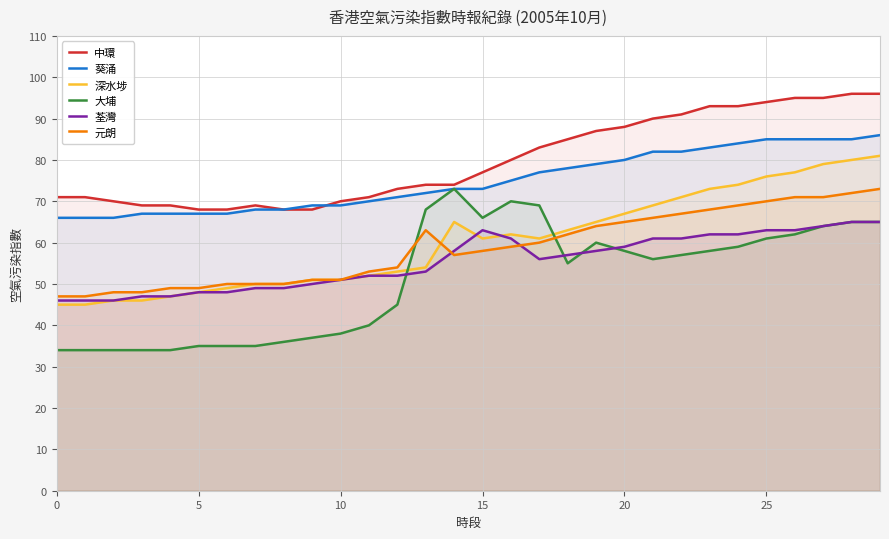

Count the number of categories in the chart.

30